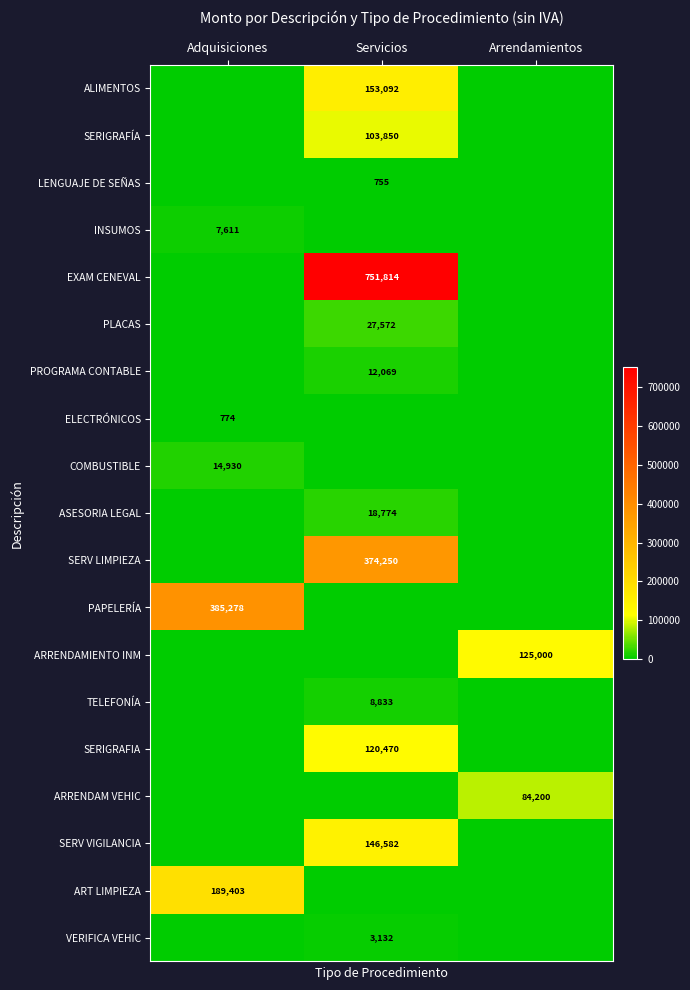

The EXAM CENEVAL series shows 751814 at Servicios. True or false?

True